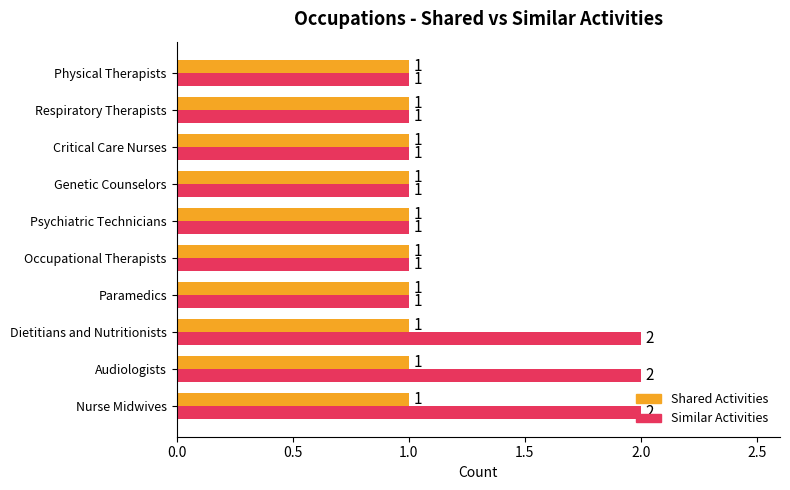

Rank the series by their maximum value, from highest to lowest.

Similar Activities, Shared Activities